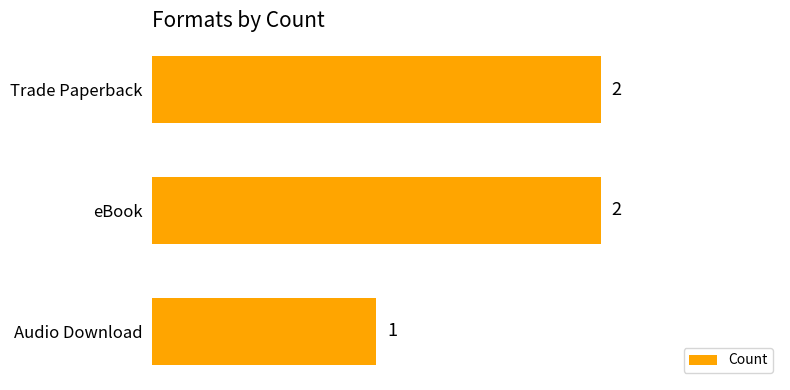

Does the chart contain any negative values?

No